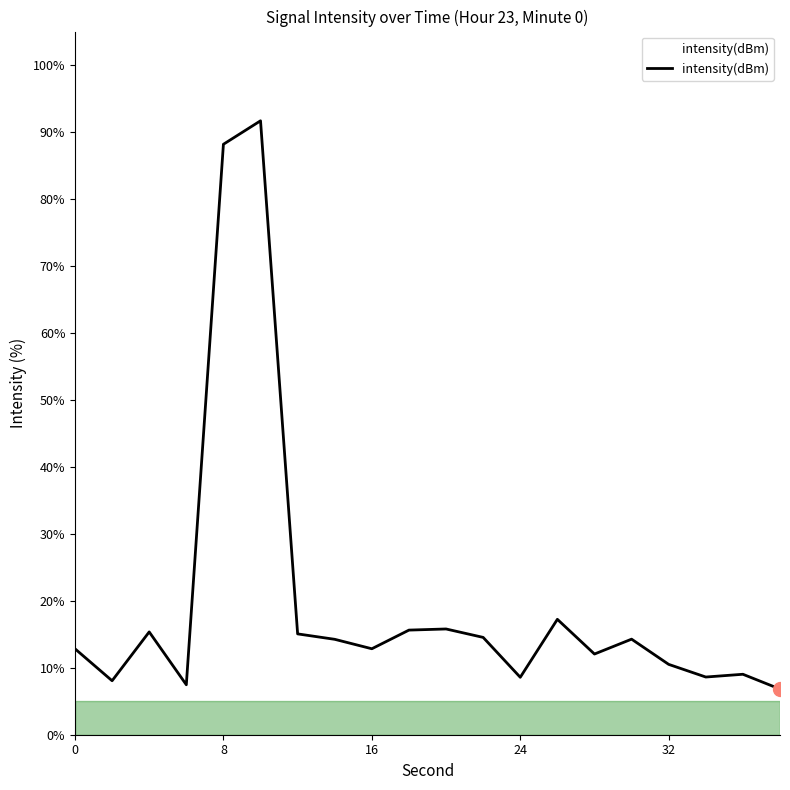

What is the difference between the maximum and minimum values?

84.9